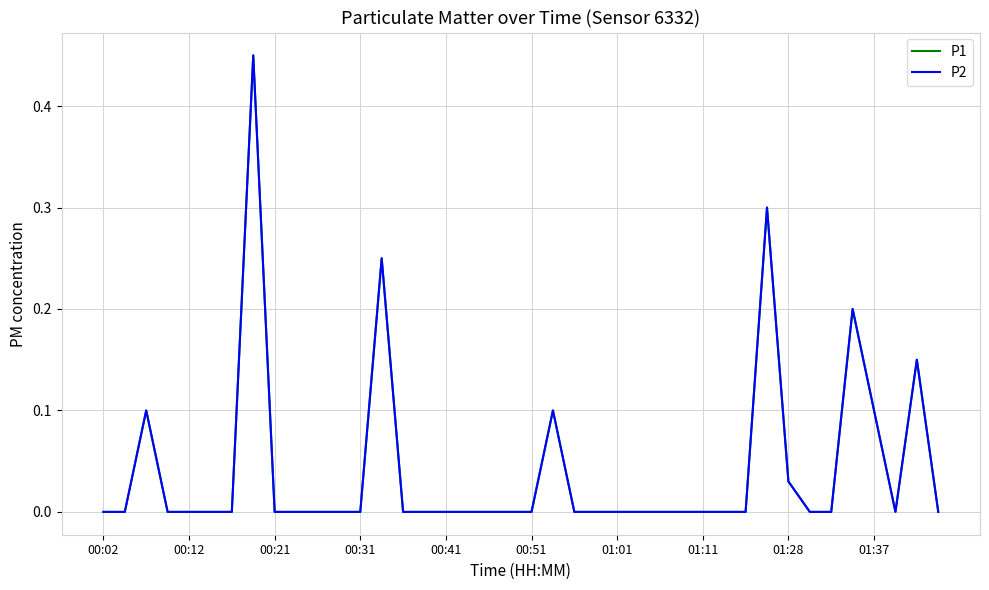

In P1, how many points are lower than both neighbors (excluding endpoints)?

1